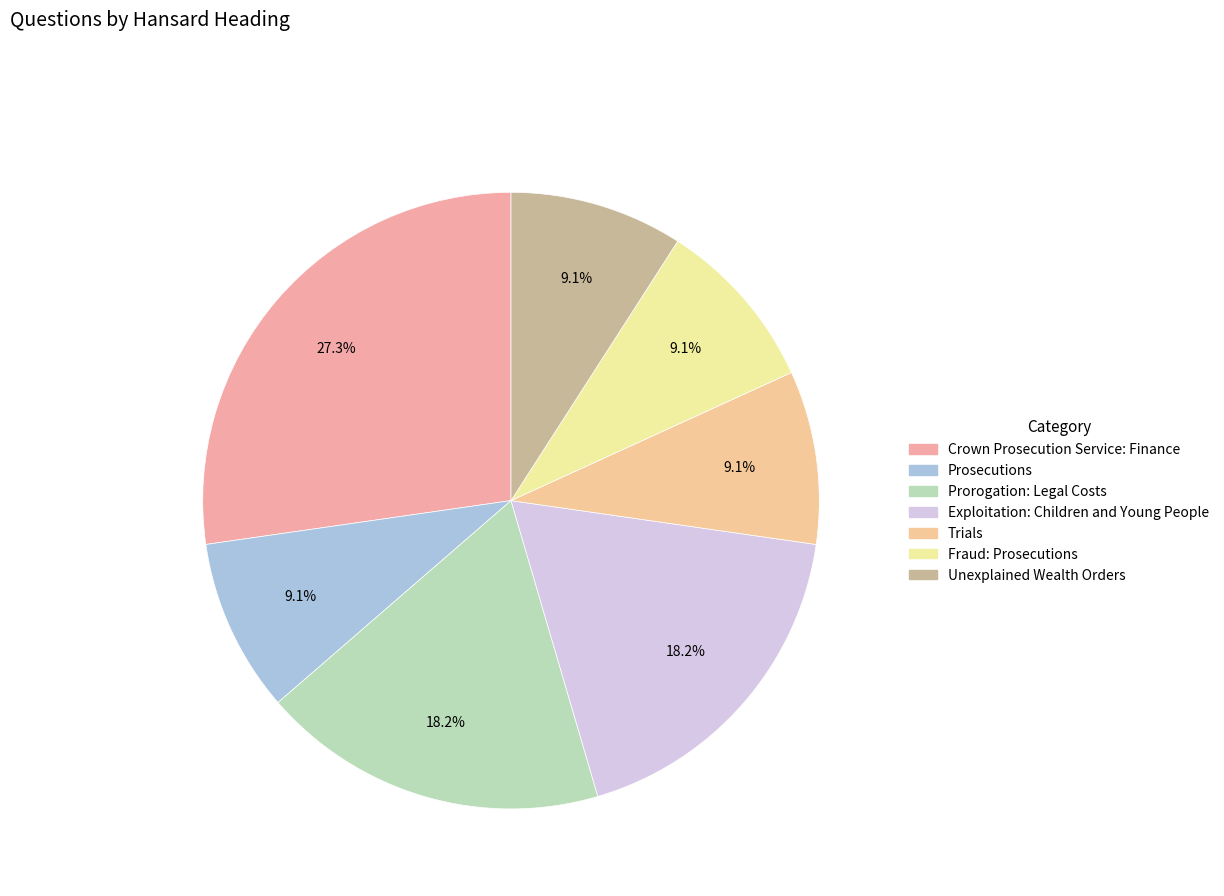

Is there any slice that represents more than half of the pie?

No